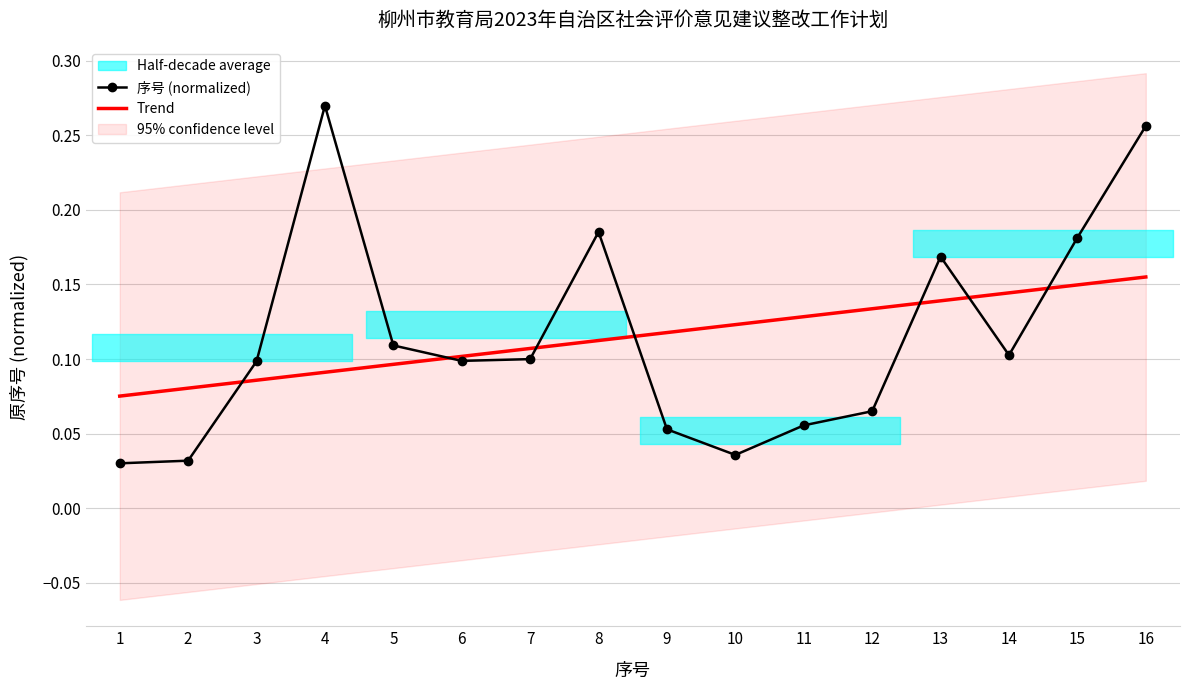

What is the average value?

0.1